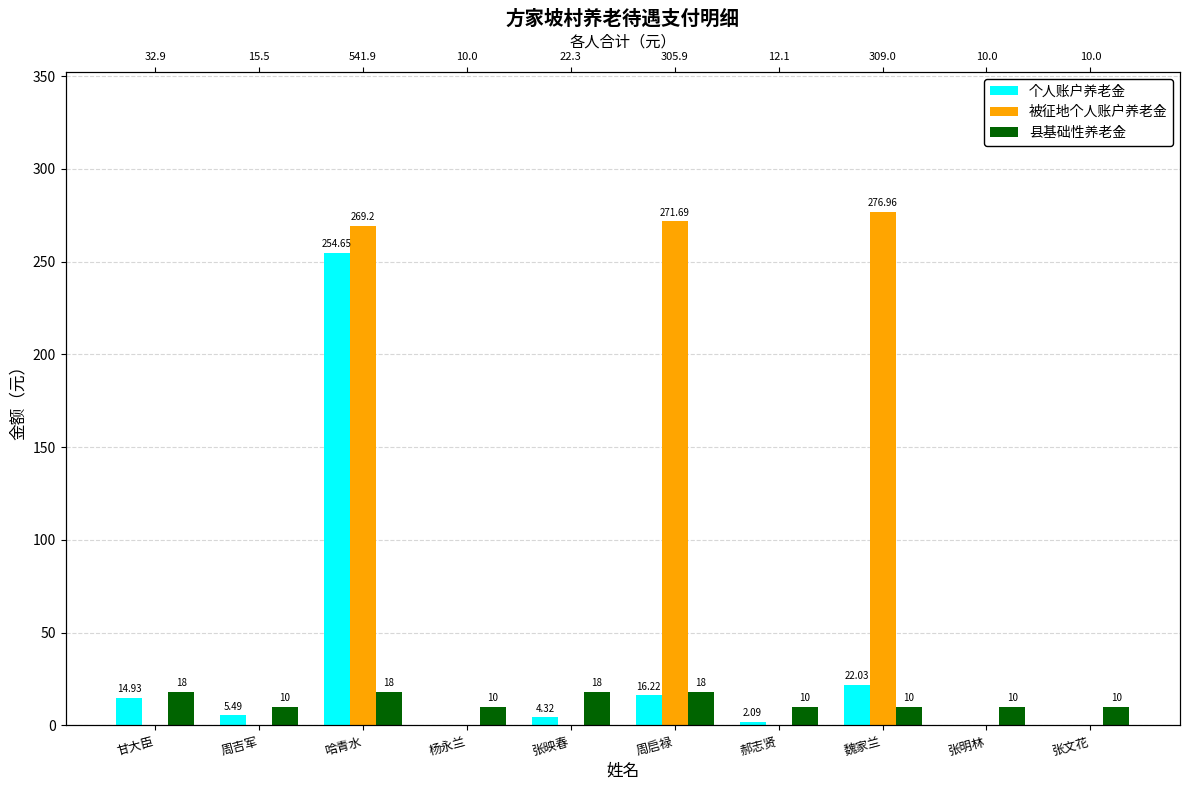

How many values in the 个人账户养老金 series exceed 5?

5